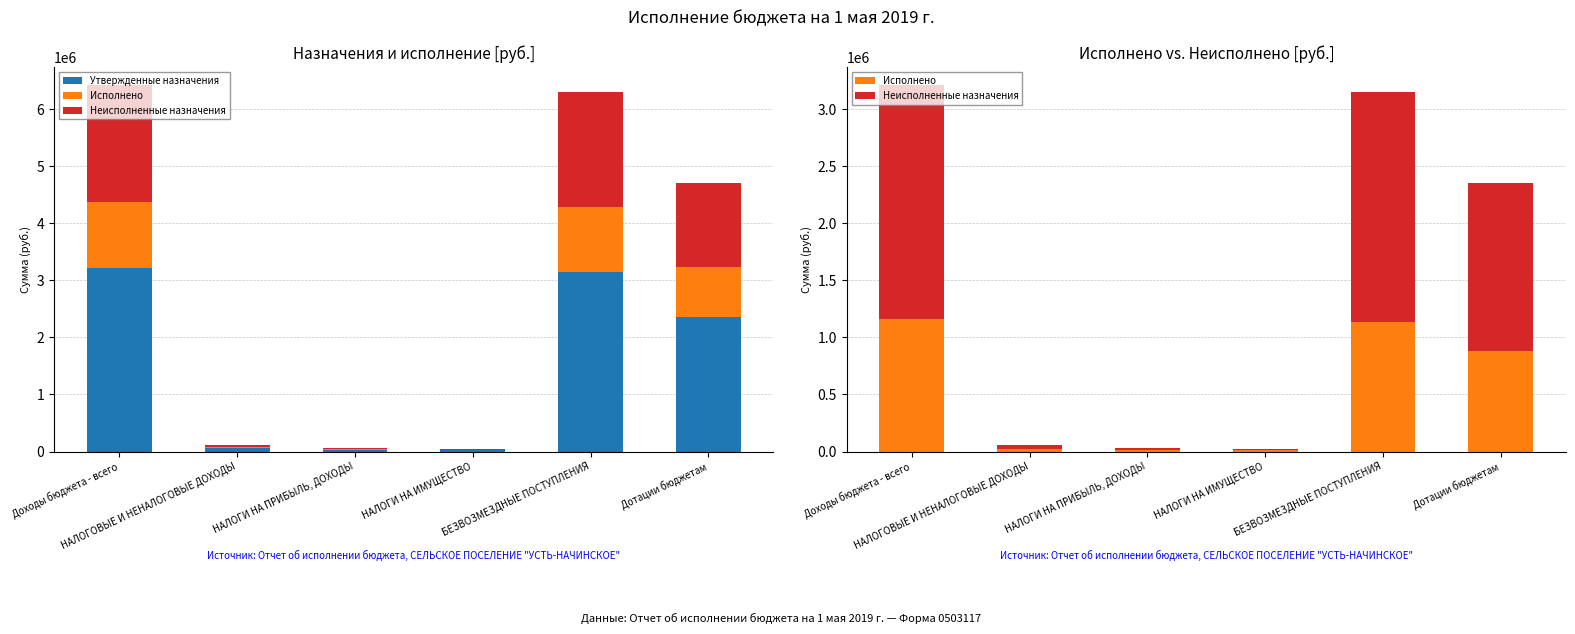

What is the label of the 1st bar from the right?

Дотации бюджетам